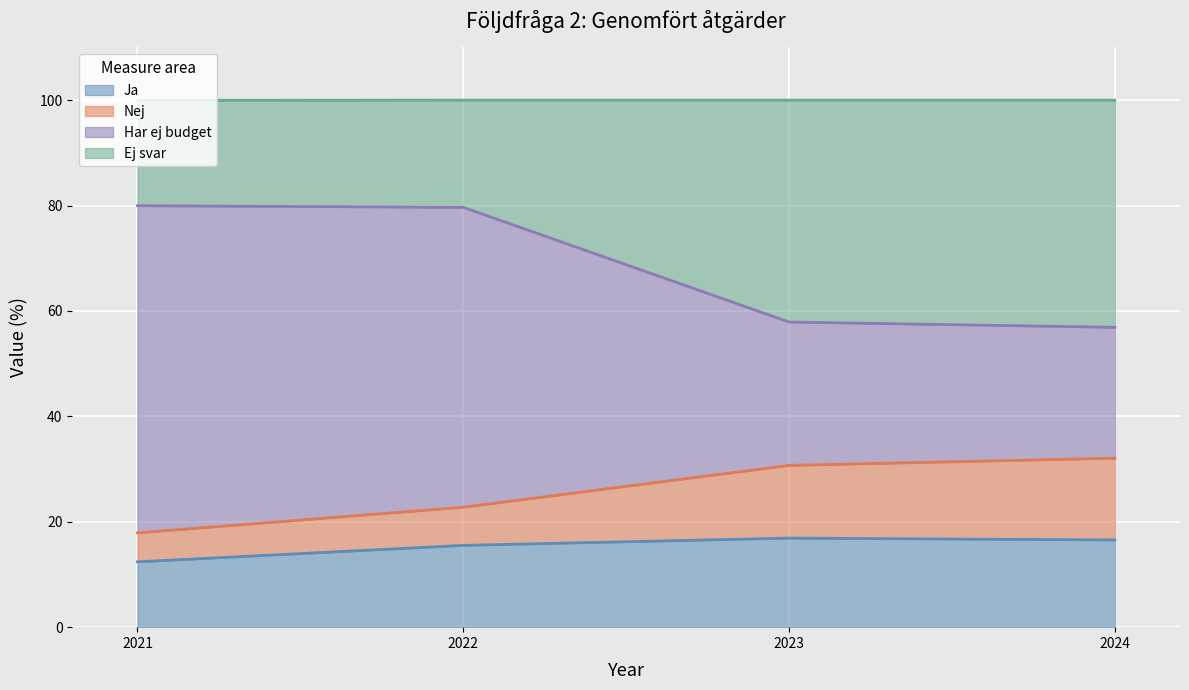

At how many categories does at least one series exceed 17?

4